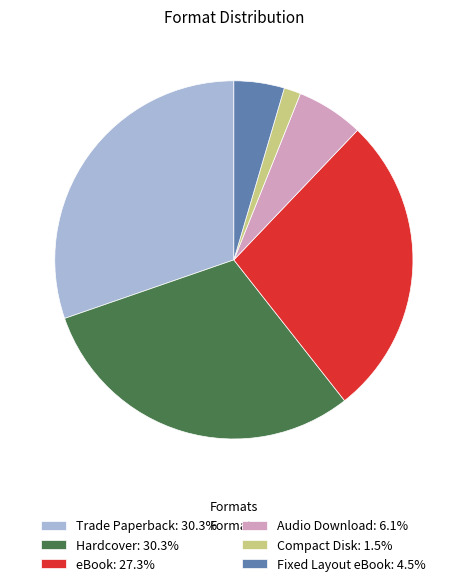

What is the ratio of the value at Audio Download to the value at Hardcover?

0.2